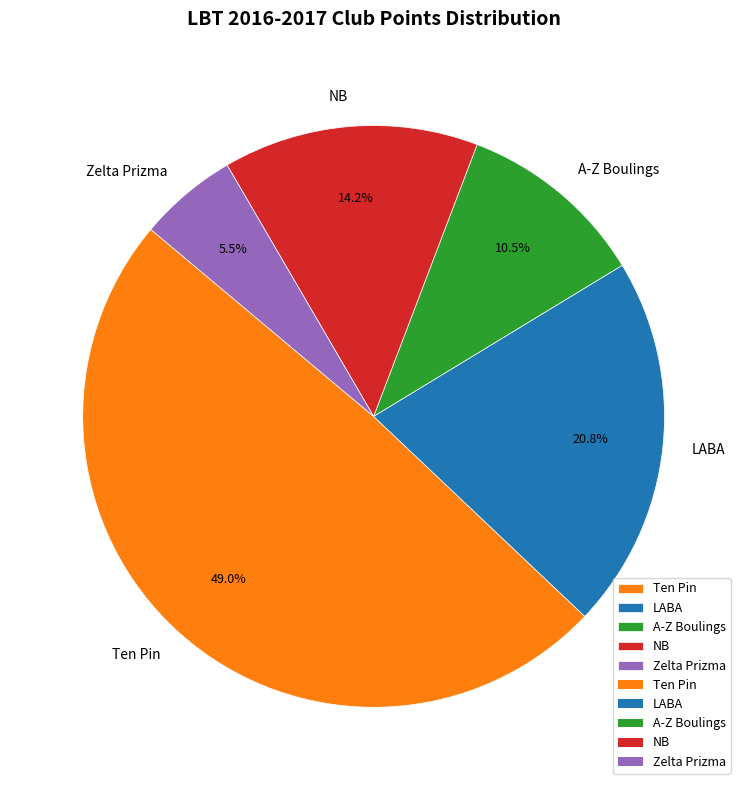

To the nearest percent, what is the average slice percentage?

20%